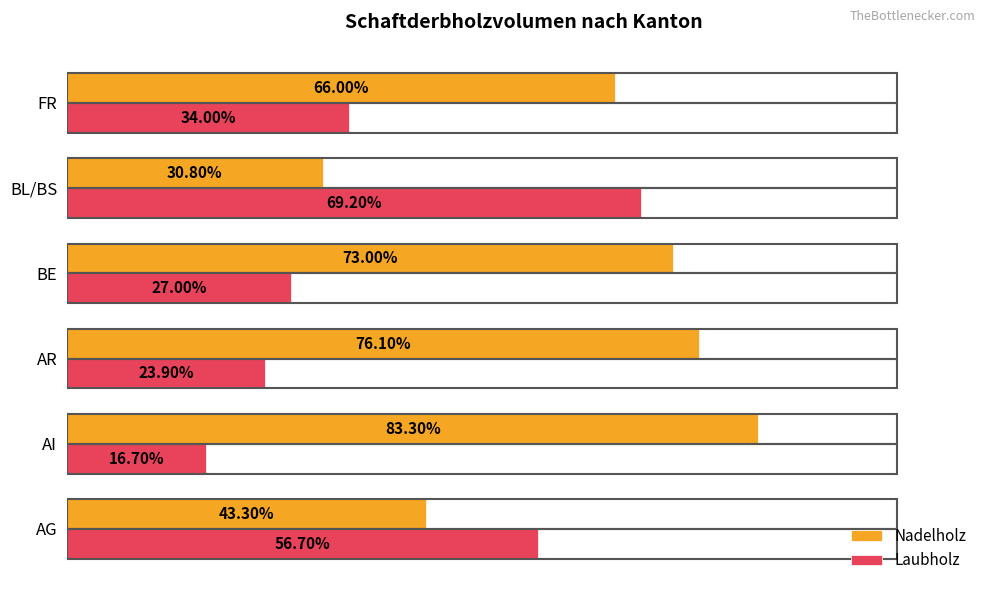

Rank the series by their average value, from highest to lowest.

Nadelholz, Laubholz